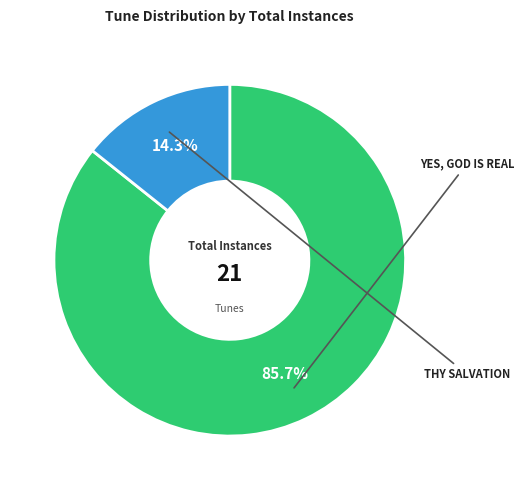

Is there any slice that represents more than half of the pie?

Yes